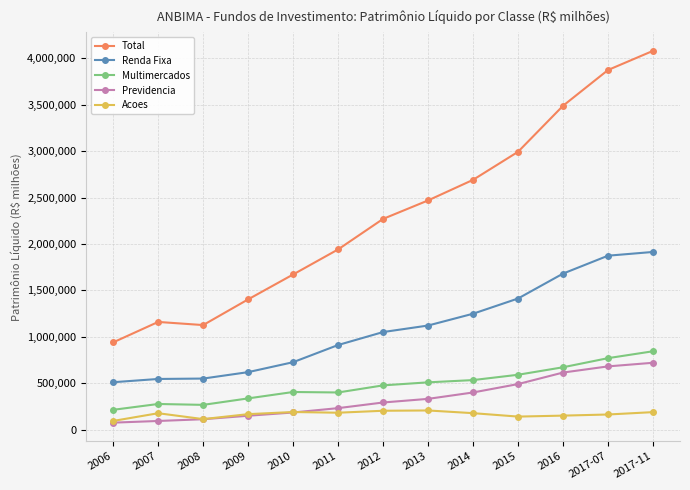

Is this an area chart (filled region under the line)?

No